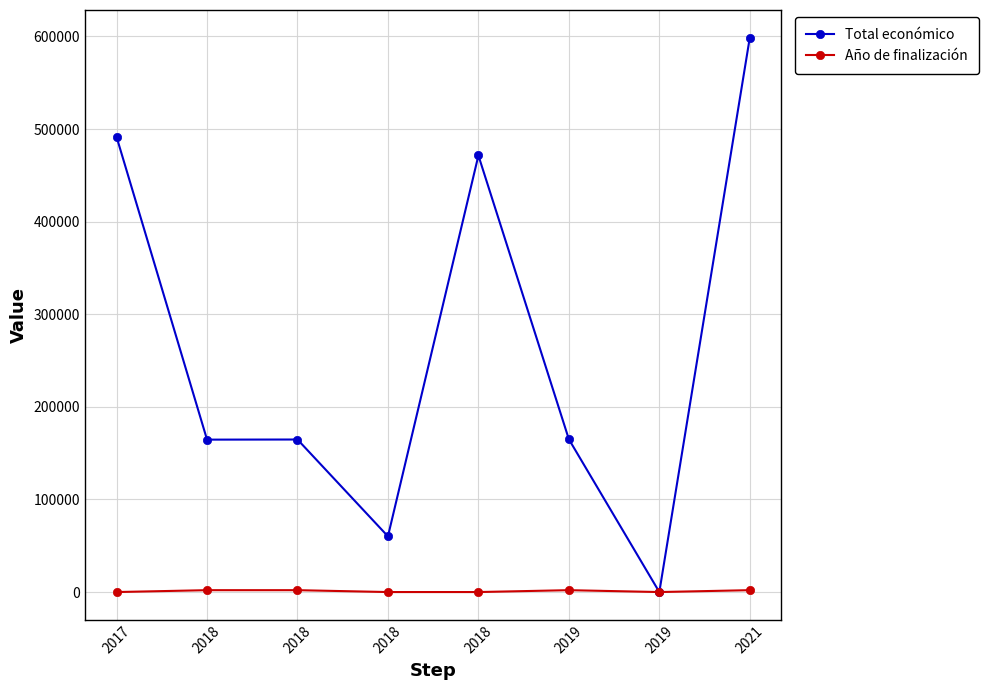

At 2019, list the series in order from smallest to largest.

Año de finalización, Total económico